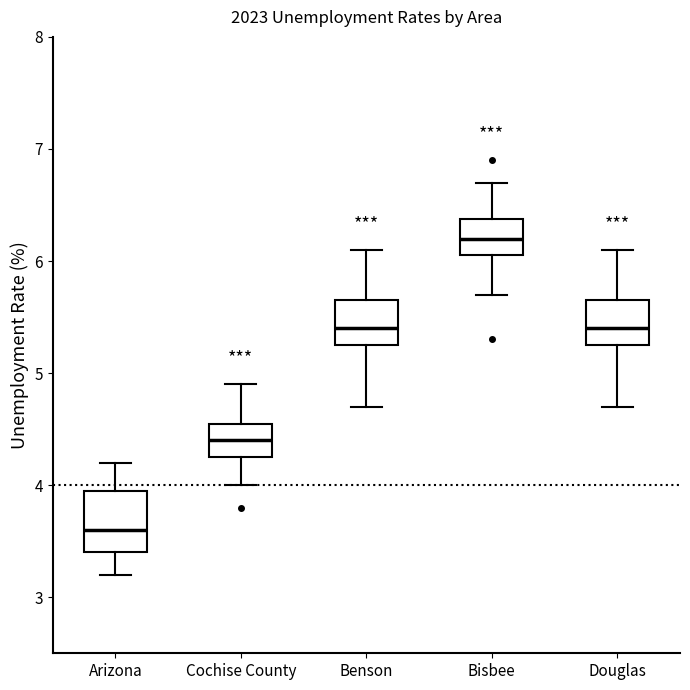

Which box has the lowest median line?

Arizona